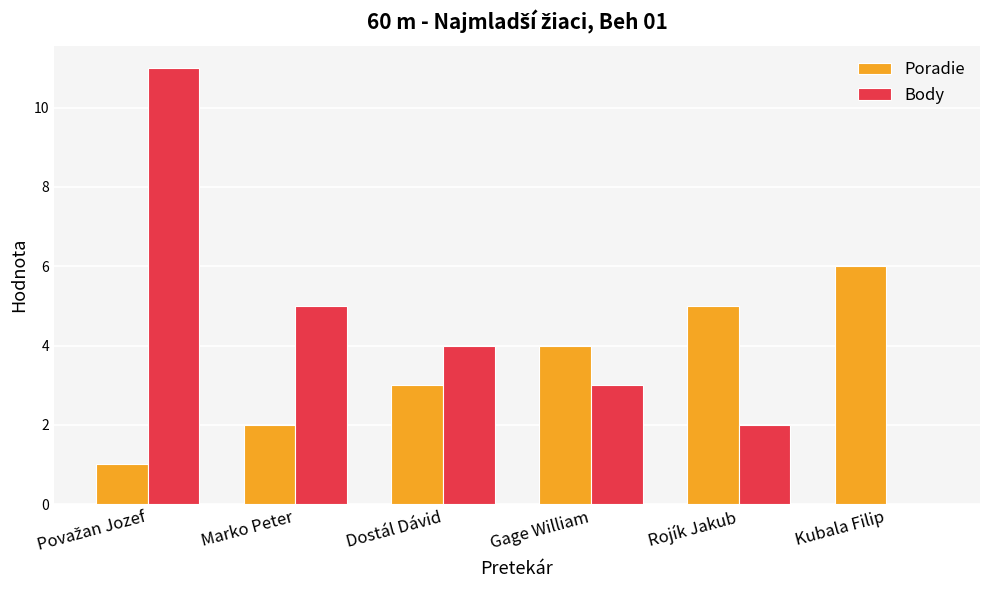

What is the sum of all Body values?

25